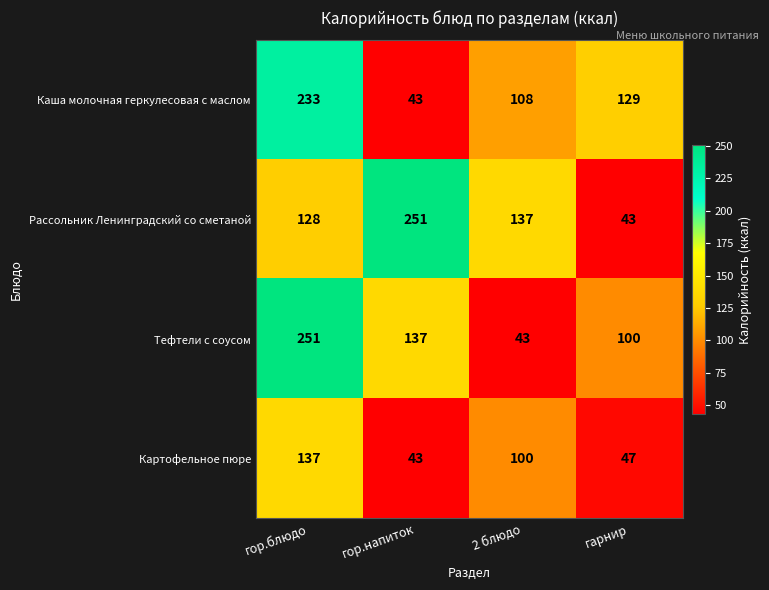

True or false: Рассольник Ленинградский со сметаной has a value of 128 at гор.напиток.

False